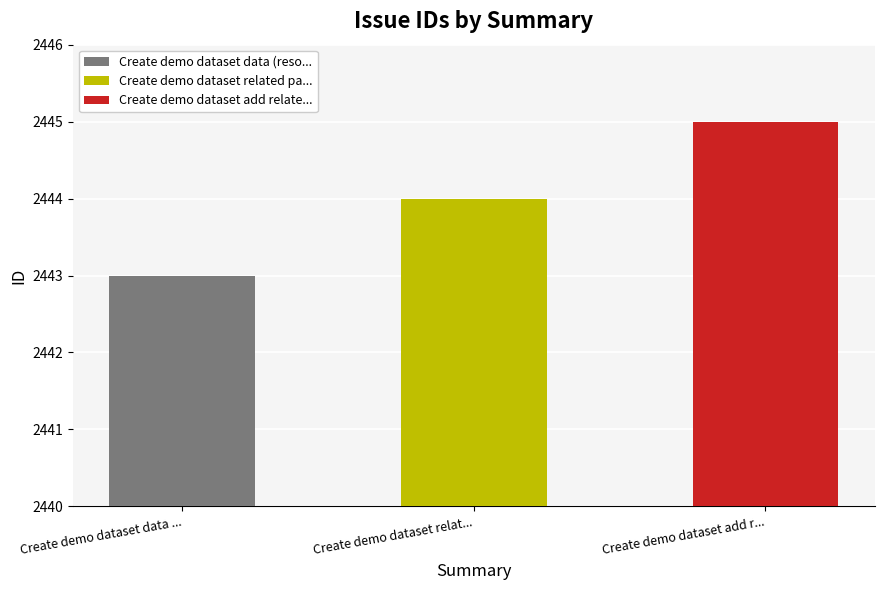

What is the change in value from Create demo dataset data (resource) page to Create demo dataset related page?

+1